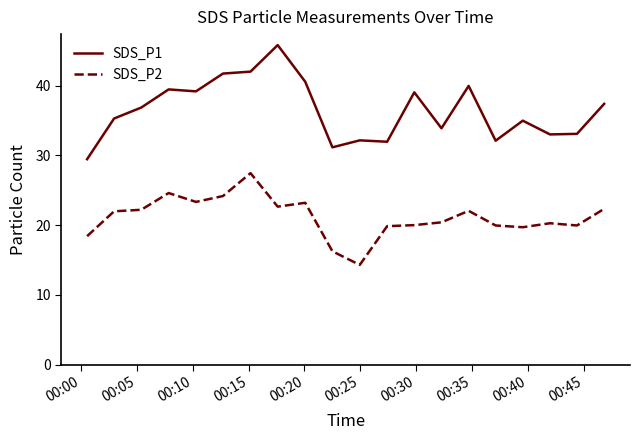

True or false: SDS_P2 and SDS_P1 intersect in this chart.

False